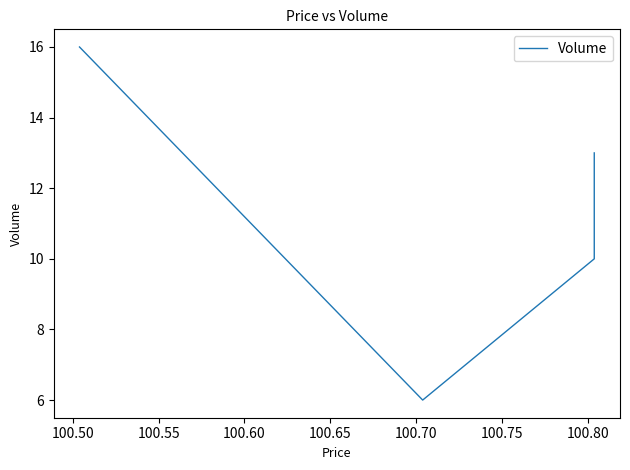

What is the sum of the values at 100.50 and 100.55?

16